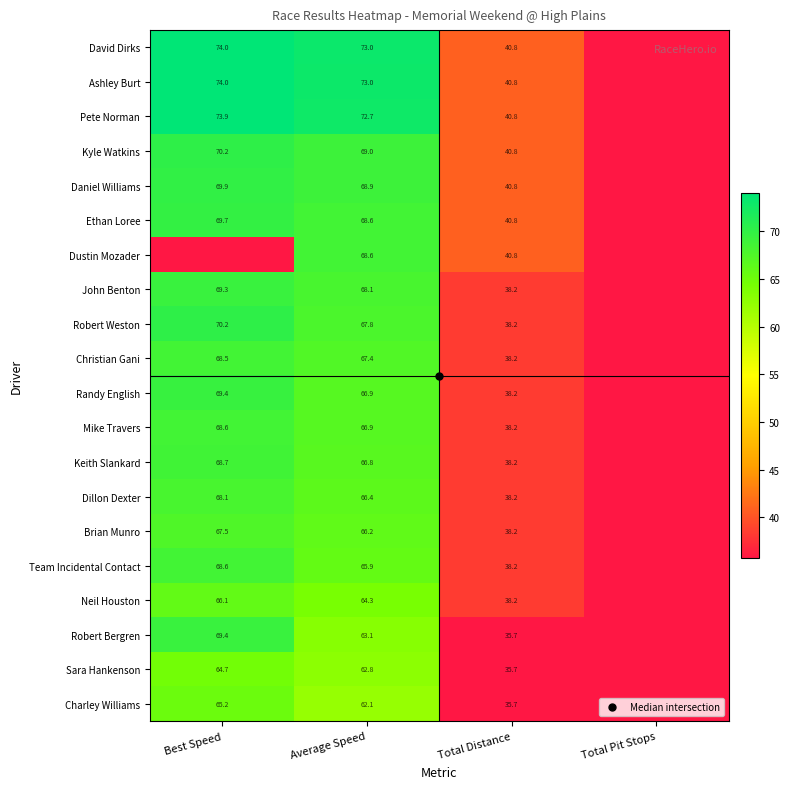

At which category is the sum across all series the highest?

Average Speed